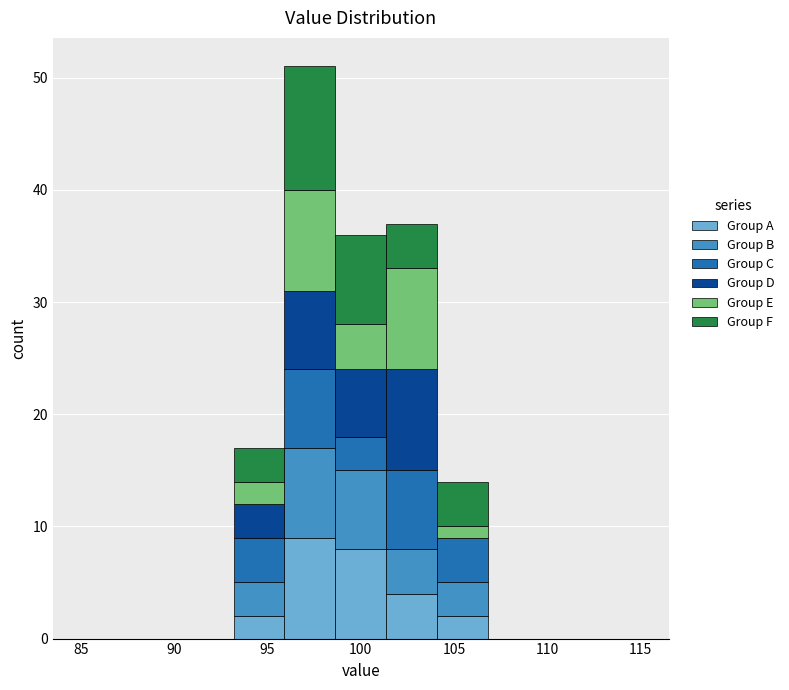

Reading left to right, transcribe this chart: for each stacked bar, give the range it covers on the x-axis and its total height. Neither the bar edges nor the heights are printed on the chart, so give them approximately, as read against the axes.

85.0 to 87.5: 0
87.5 to 90.5: 0
90.5 to 93.0: 0
93.0 to 96.0: 17
96.0 to 98.5: 51
98.5 to 101.5: 36
101.5 to 104.0: 37
104.0 to 107.0: 14
107.0 to 109.5: 0
109.5 to 112.5: 0
112.5 to 115.0: 0